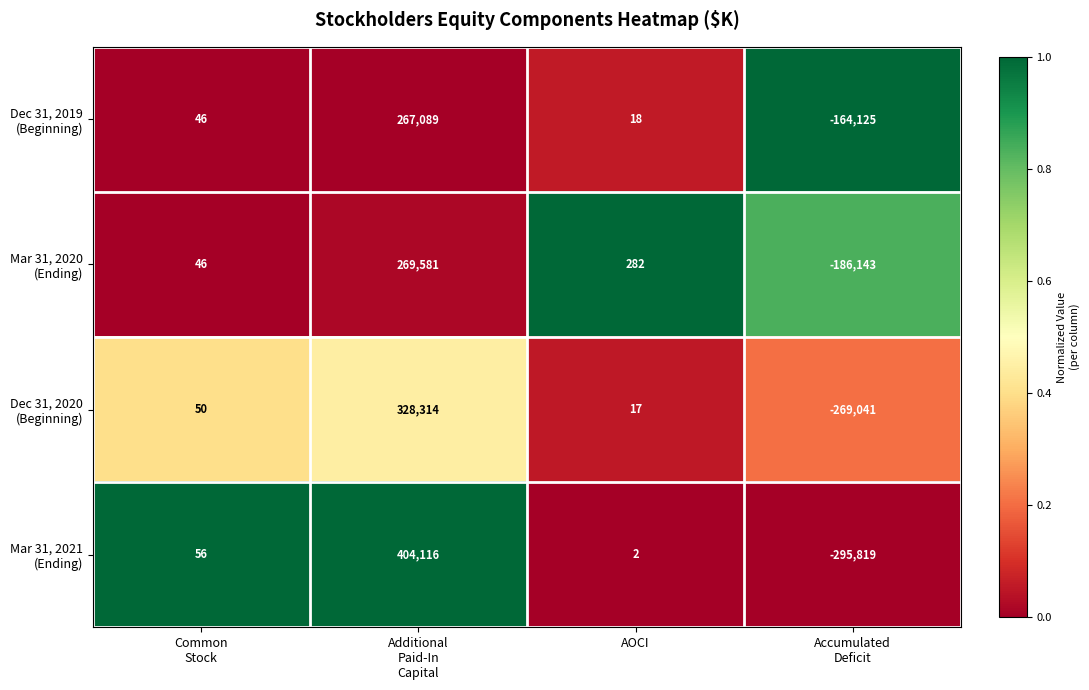

What is the maximum value shown in the chart?

404116